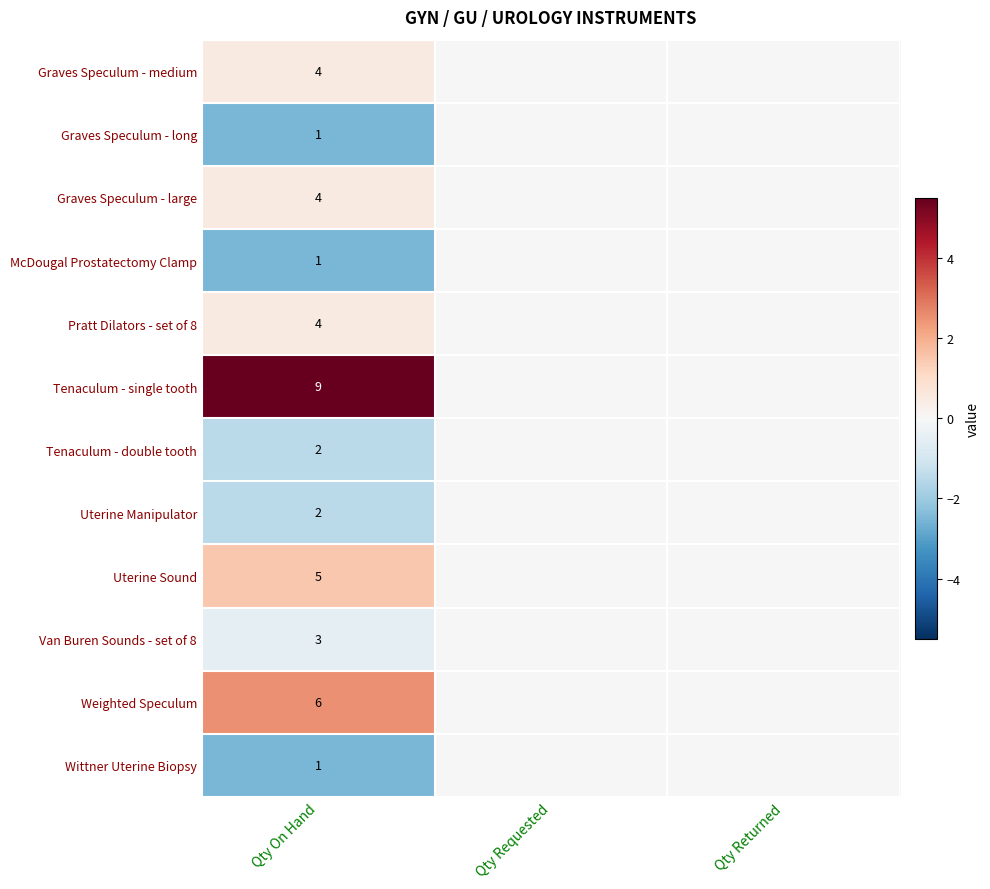

The Graves Speculum - large series shows 1 at Qty On Hand. True or false?

False